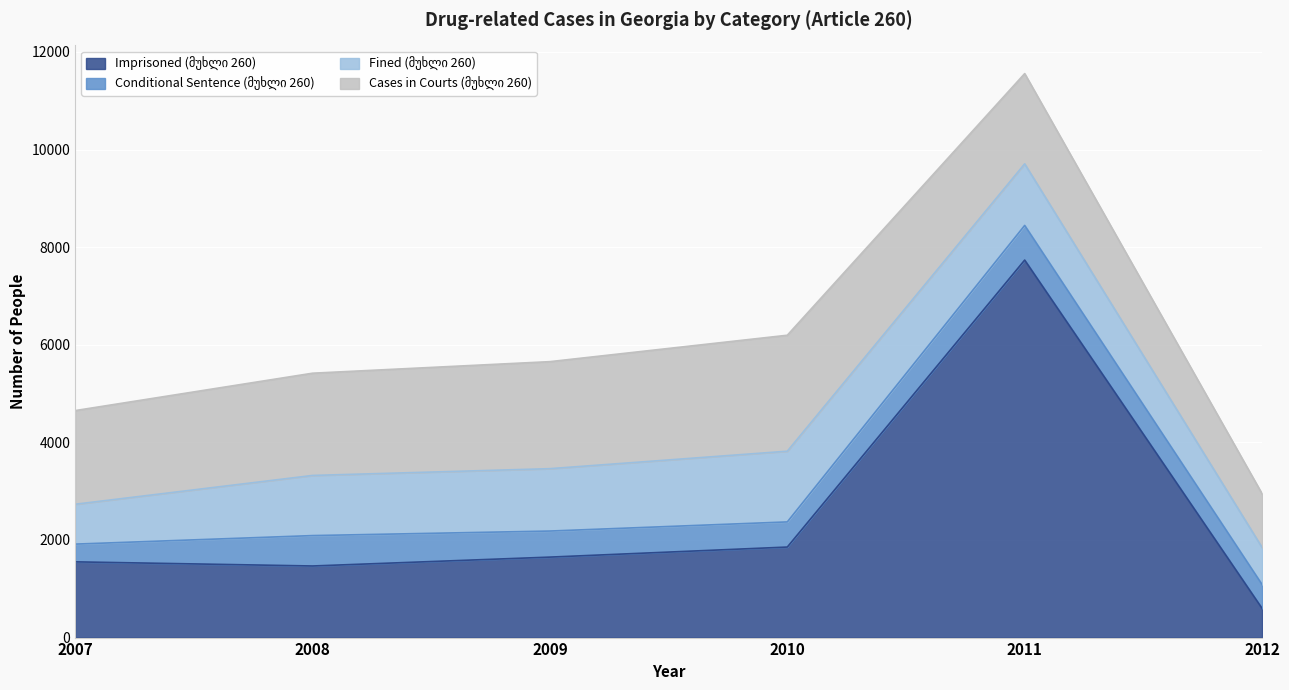

Reading left to right, transcribe all the data shown in this chart.

Imprisoned (მუხლი 260): 2007=1552	2008=1467	2009=1649	2010=1855	2011=7735	2012=598
Conditional Sentence (მუხლი 260): 2007=363	2008=623	2009=534	2010=515	2011=710	2012=489
Fined (მუხლი 260): 2007=817	2008=1232	2009=1278	2010=1449	2011=1262	2012=760
Cases in Courts (მუხლი 260): 2007=1919	2008=2095	2009=2193	2010=2376	2011=1849	2012=1100